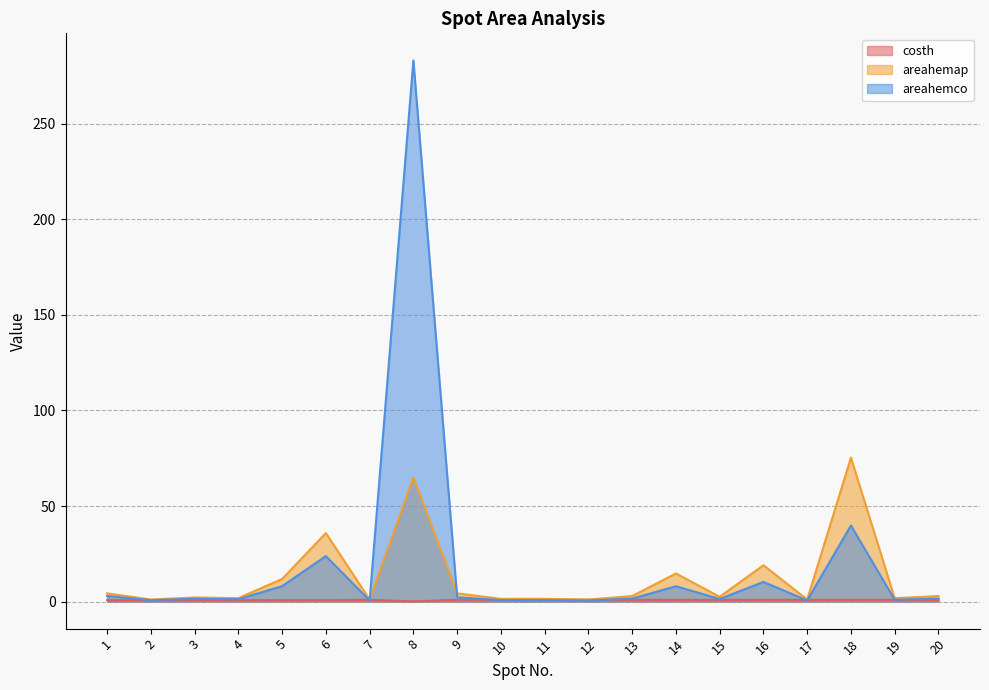

What is the difference between the highest and lowest values at 9?

3.3